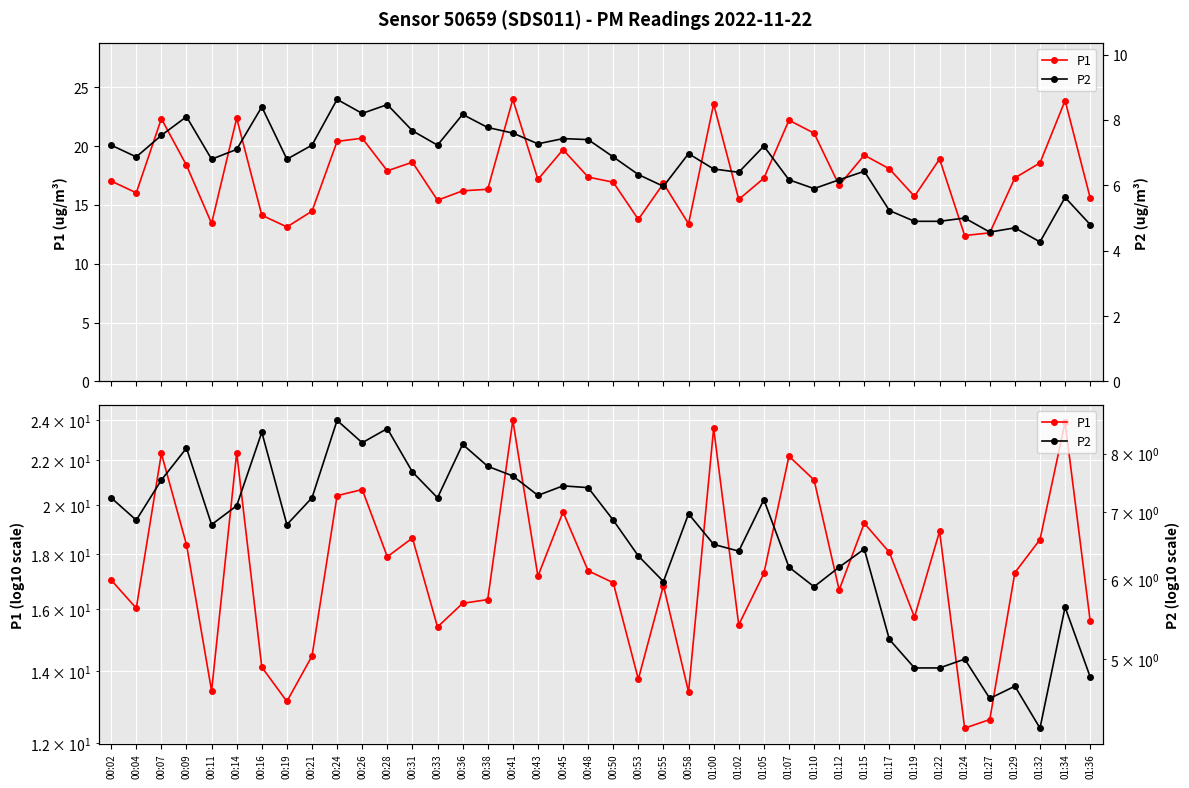

How many distinct data groups are displayed?

2